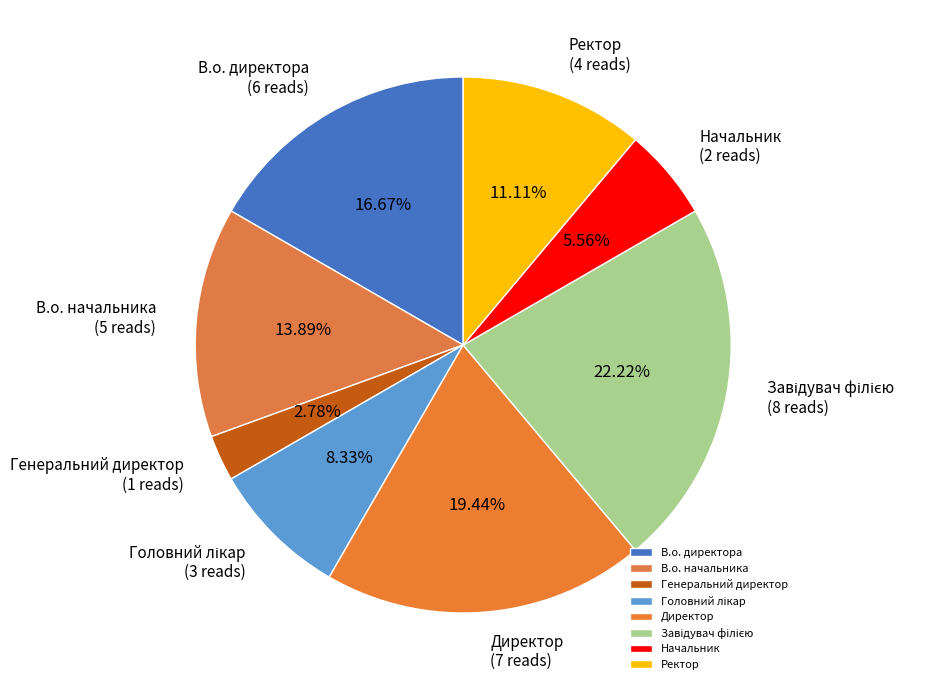

To the nearest percent, what is the difference between the largest and smallest slice percentages?

19%